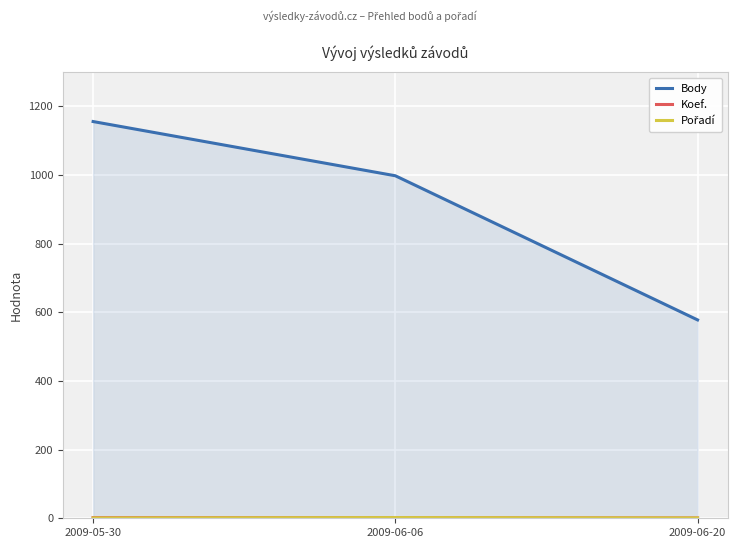

How many data points in Body are less than 998?

1